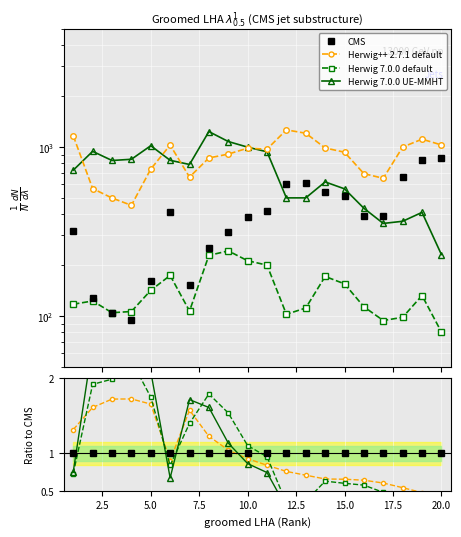

What is the minimum value for Herwig++ 2.7.1 default?

0.4